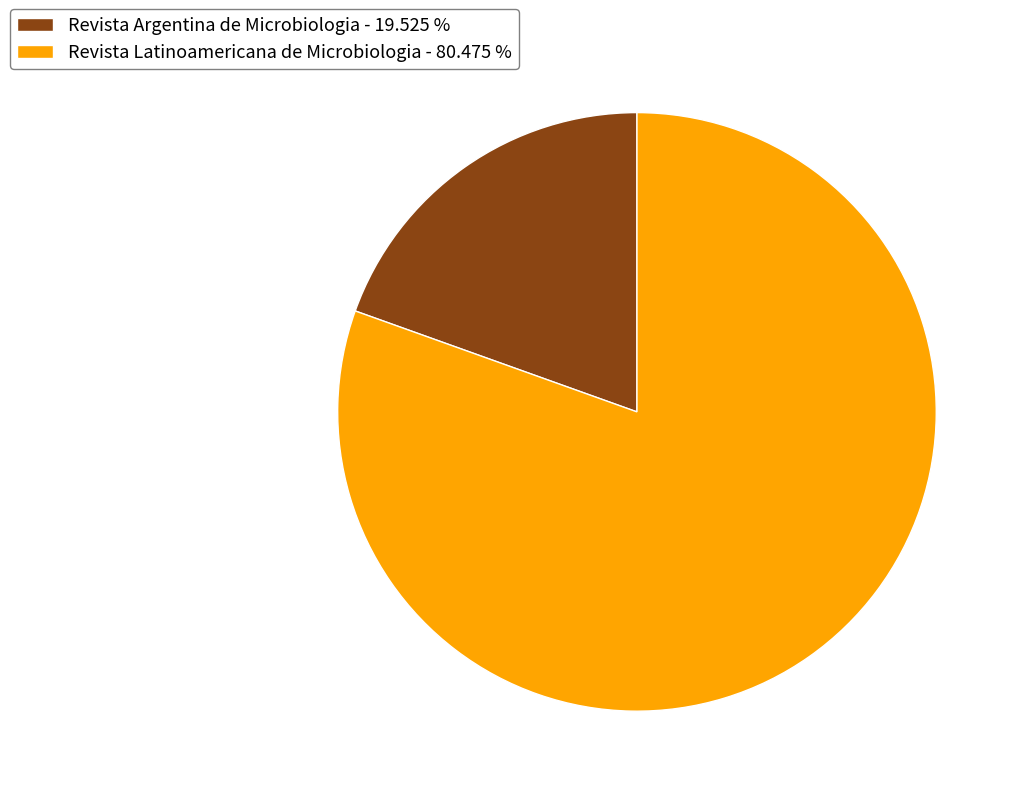

Is there any slice that represents more than half of the pie?

Yes